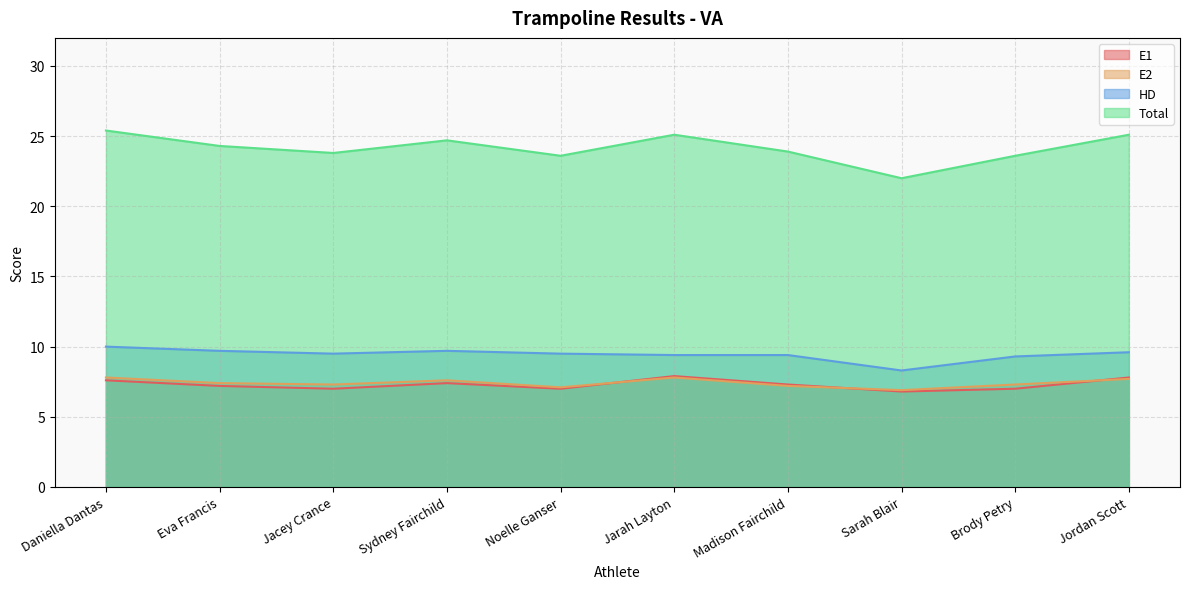

Is it true that Total equals 31.6 at Sarah Blair?

False